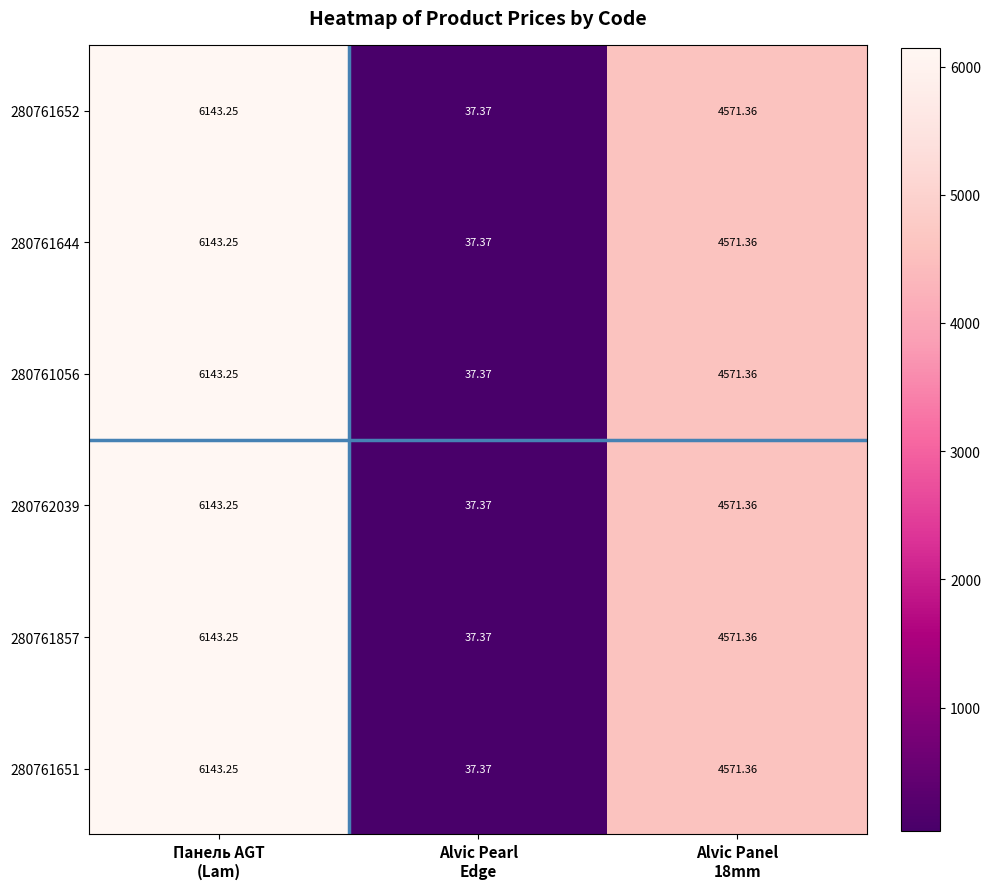

What is the total value across all series at Alvic Pearl
Edge?

224.2